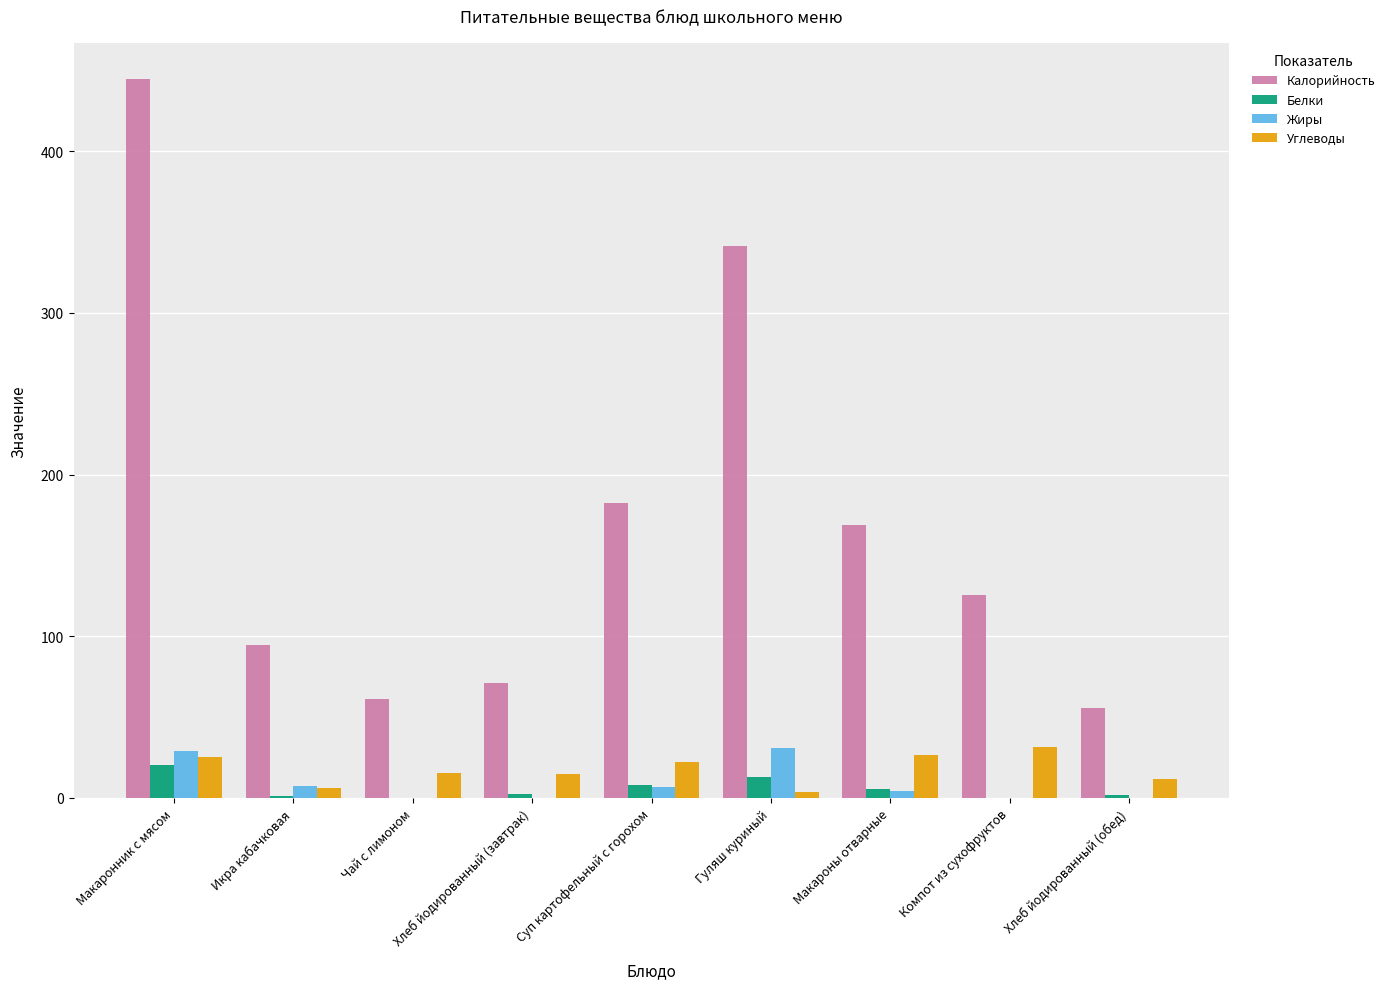

What are all the series names shown in the legend?

Калорийность, Белки, Жиры, Углеводы